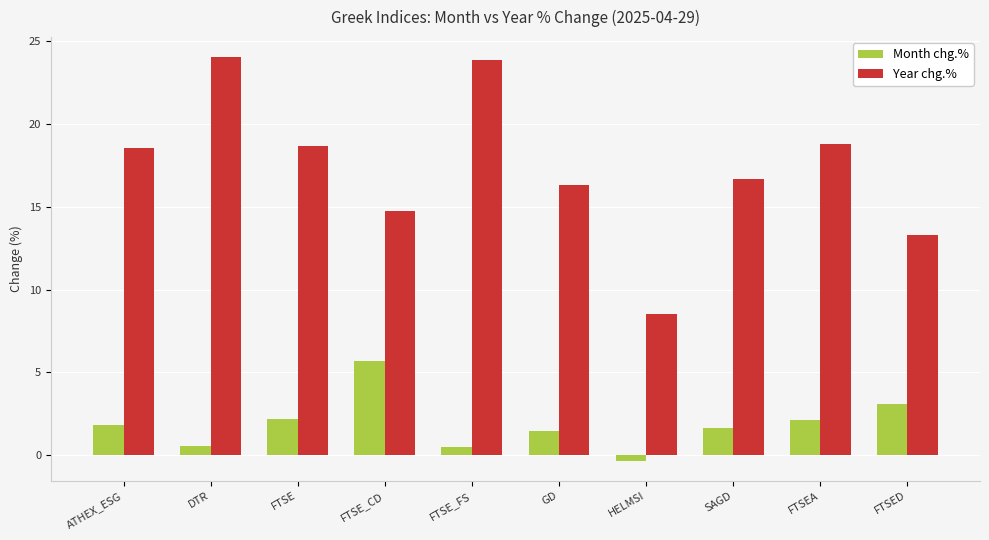

True or false: Year chg.% has a value of 13.3 at FTSED.

True